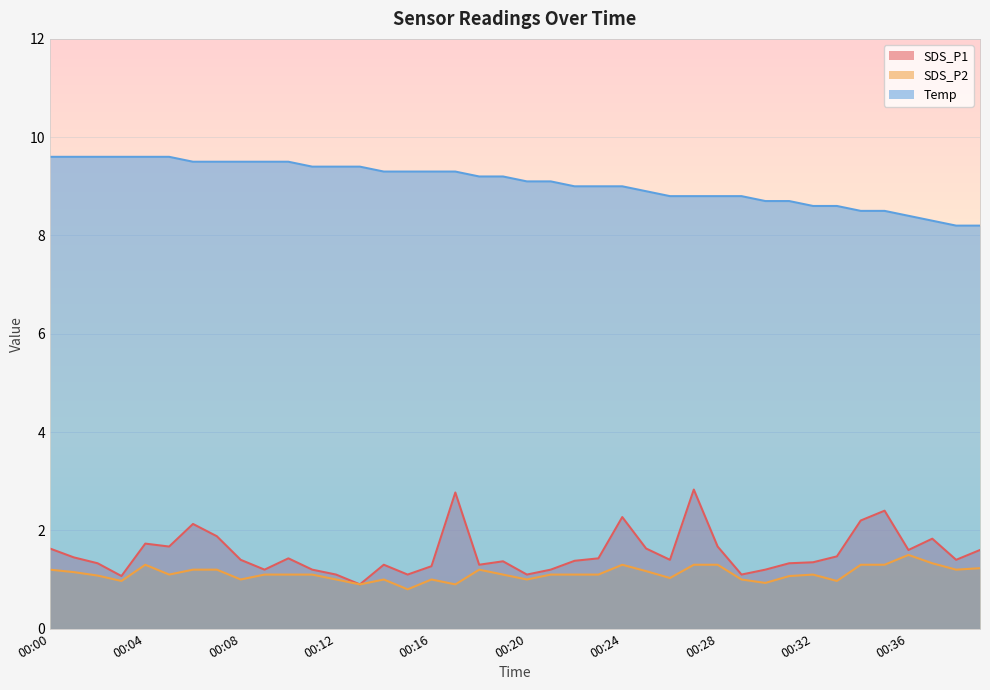

What is the sum of all Temp values?

362.9